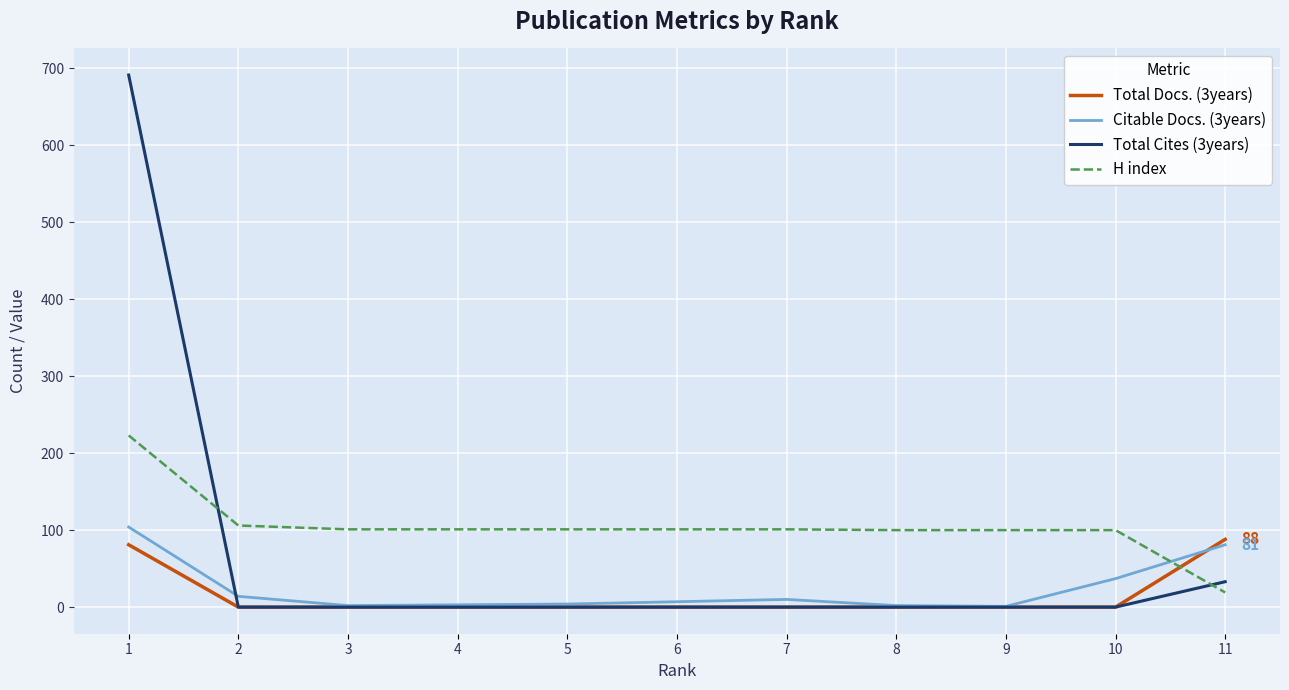

True or false: H index and Citable Docs. (3years) cross at least once.

True